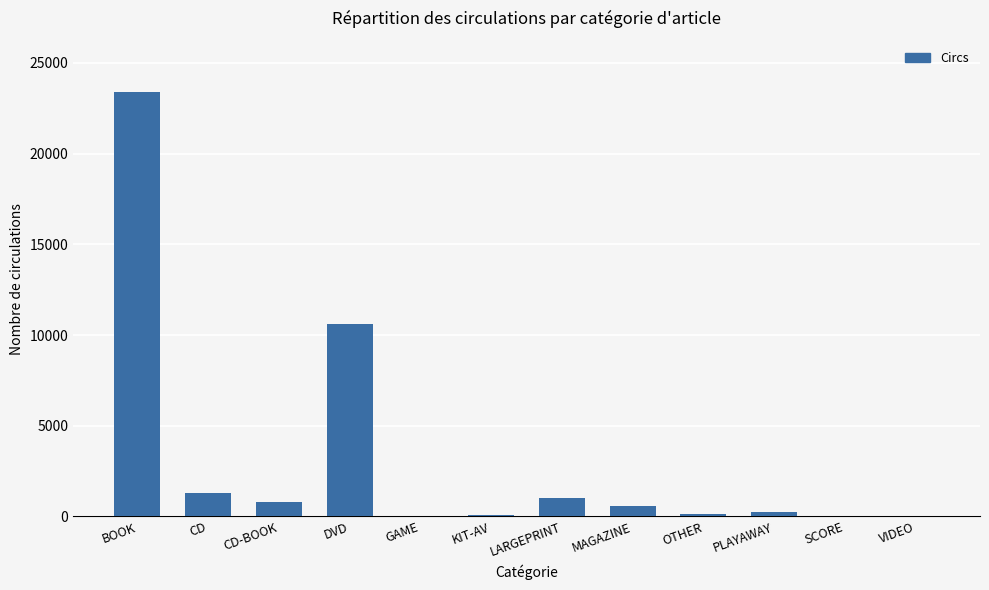

True or false: the data shows 585 at MAGAZINE.

True